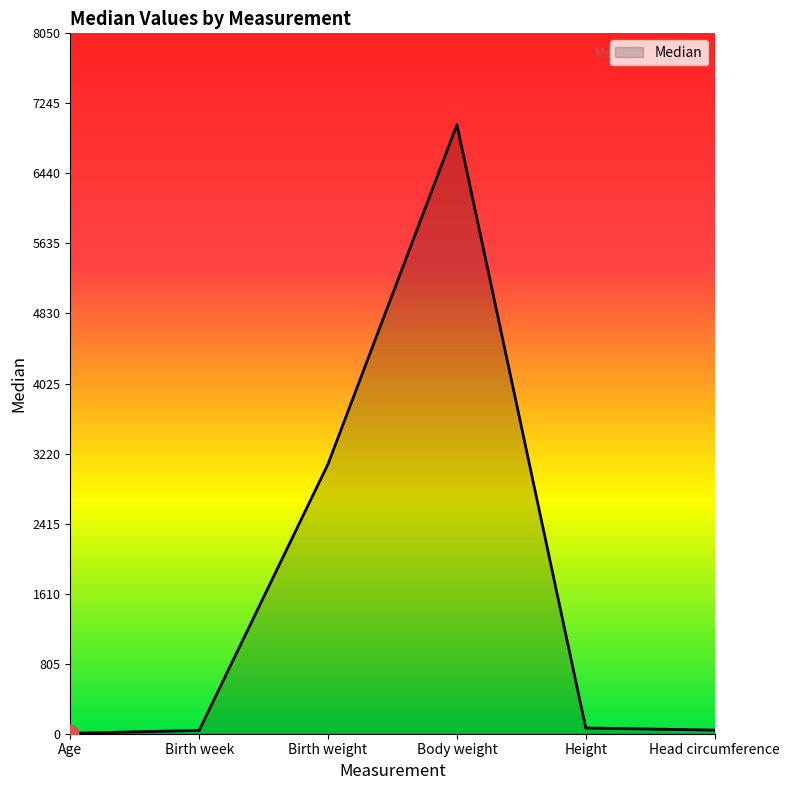

Which has a higher value, Birth weight or Age?

Birth weight